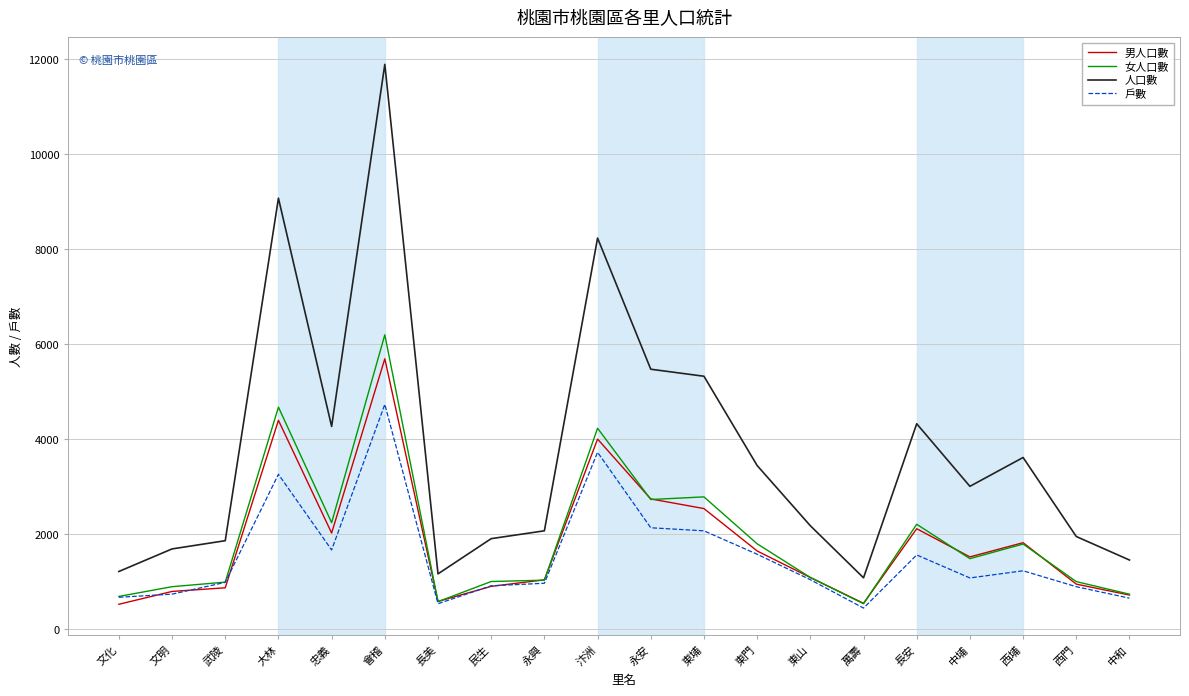

Which series has the widest spread of values?

人口數